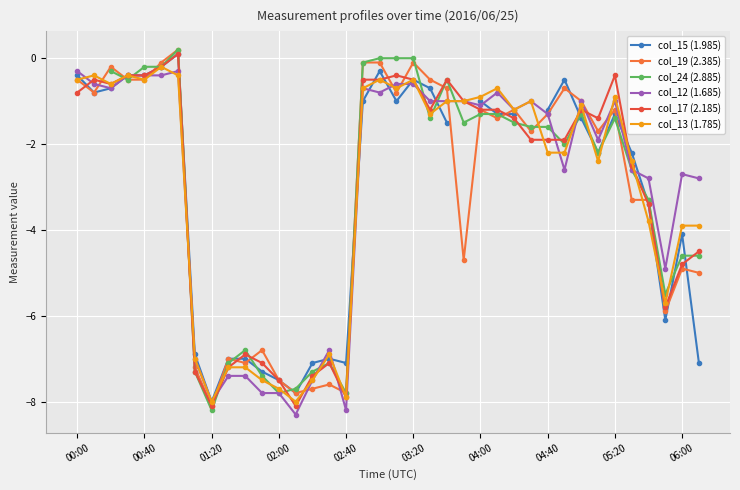

What is the difference between the second highest and second lowest values in the col_17 (2.185) series?

7.9